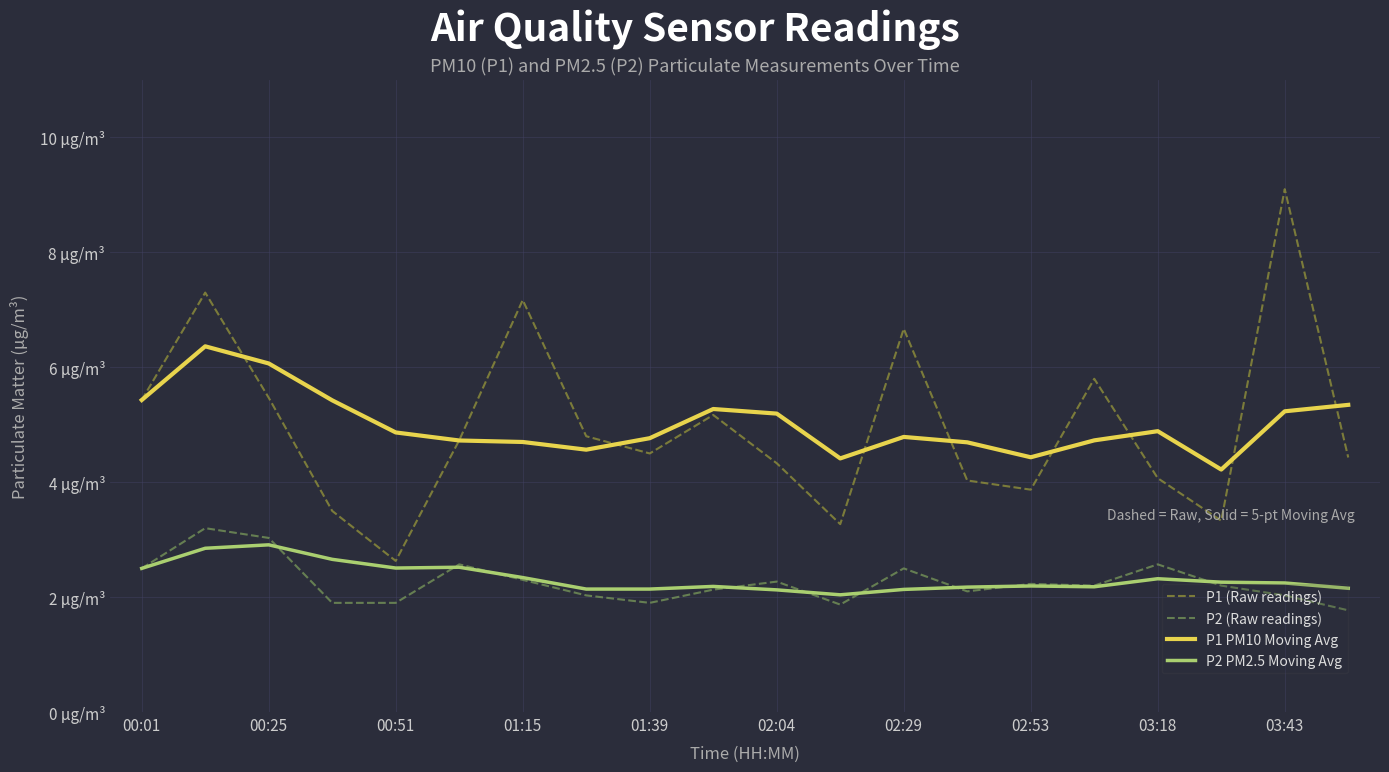

Is this an area chart (filled region under the line)?

No